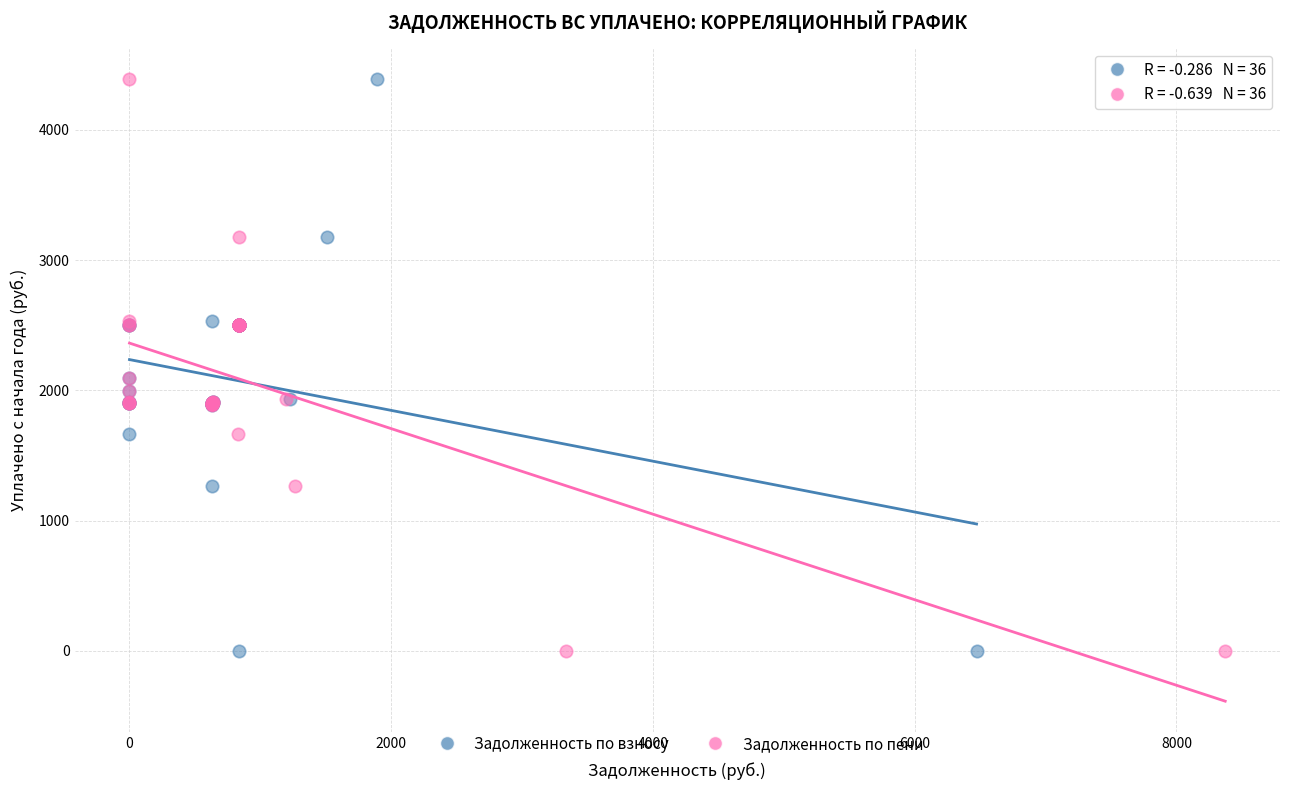

What are all the series names shown in the legend?

Задолженность по взносу, Задолженность по пени